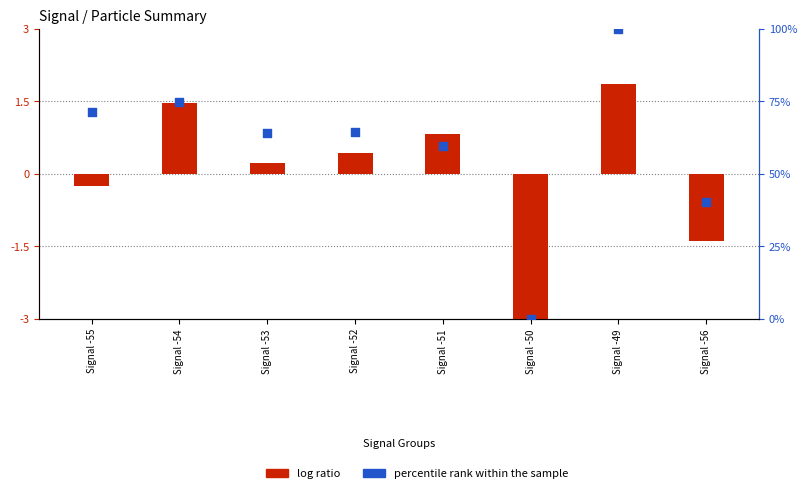

Which series has the largest Y range (max minus min)?

percentile rank within the sample